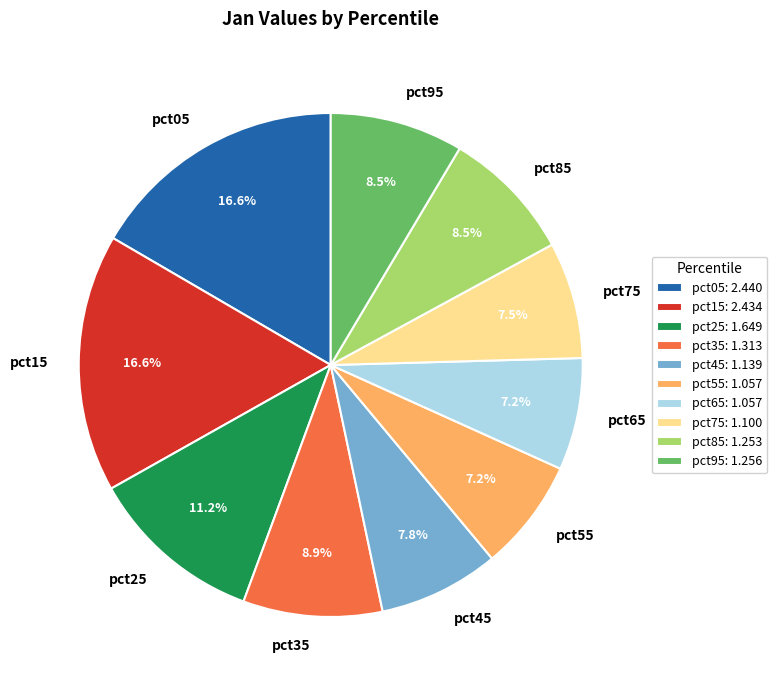

Is the sum of pct95 and pct05 greater than half?

No